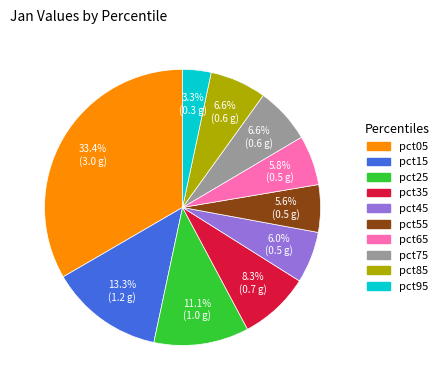

Which category has the biggest portion of the pie?

pct05